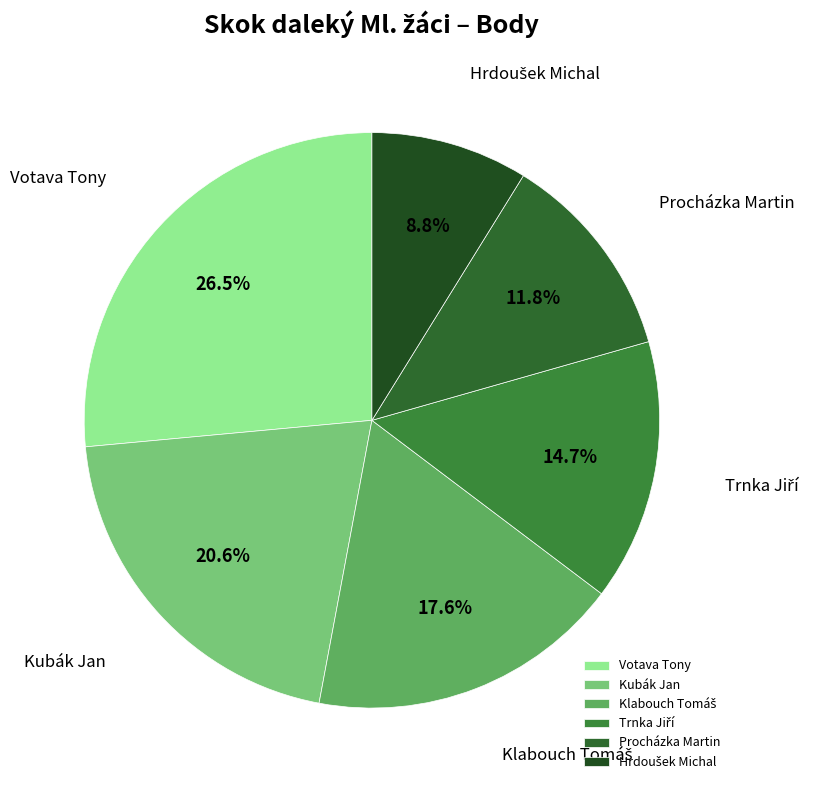

What percentage is NOT represented by Votava Tony?

73.5%